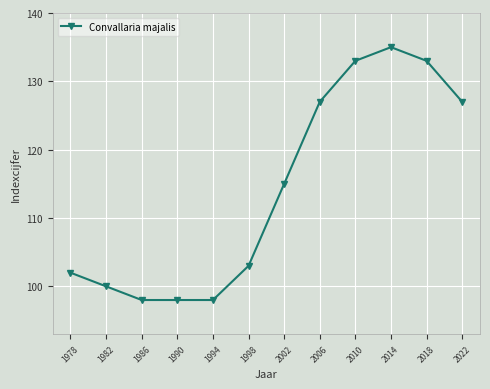

The value at 2002 is 115. True or false?

True